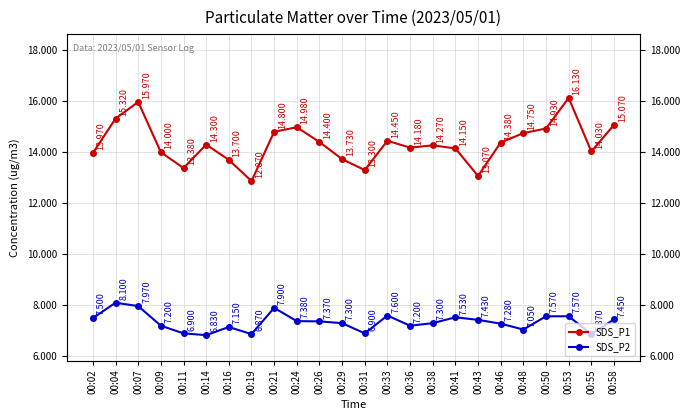

Reading right to left, what are all the values shown in this chart?

SDS_P1: 00:58=15.1	00:55=14.0	00:53=16.1	00:50=14.9	00:48=14.8	00:46=14.4	00:43=13.1	00:41=14.2	00:38=14.3	00:36=14.2	00:33=14.4	00:31=13.3	00:29=13.7	00:26=14.4	00:24=15.0	00:21=14.8	00:19=12.9	00:16=13.7	00:14=14.3	00:11=13.4	00:09=14.0	00:07=16.0	00:04=15.3	00:02=14.0
SDS_P2: 00:58=7.5	00:55=6.9	00:53=7.6	00:50=7.6	00:48=7.0	00:46=7.3	00:43=7.4	00:41=7.5	00:38=7.3	00:36=7.2	00:33=7.6	00:31=6.9	00:29=7.3	00:26=7.4	00:24=7.4	00:21=7.9	00:19=6.9	00:16=7.2	00:14=6.8	00:11=6.9	00:09=7.2	00:07=8.0	00:04=8.1	00:02=7.5